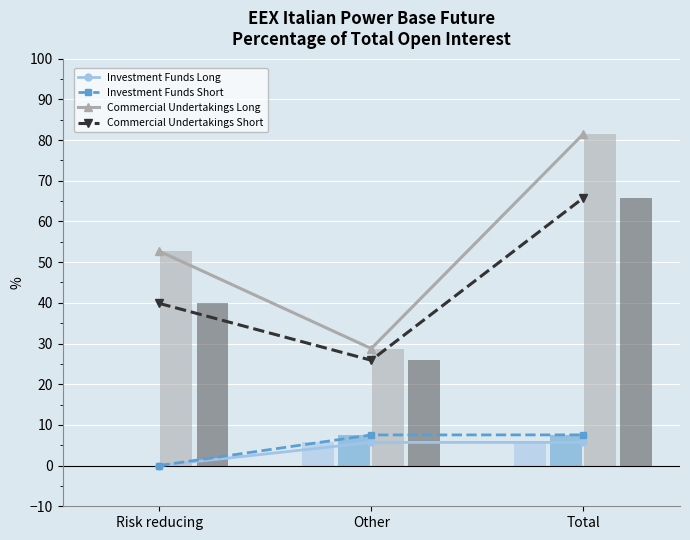

Reading right to left, transcribe all the data shown in this chart.

Investment Funds Long: 5.7	5.7	0.0
Investment Funds Short: 7.5	7.5	0.0
Commercial Undertakings Long: 81.4	28.8	52.7
Commercial Undertakings Short: 65.7	25.9	39.9